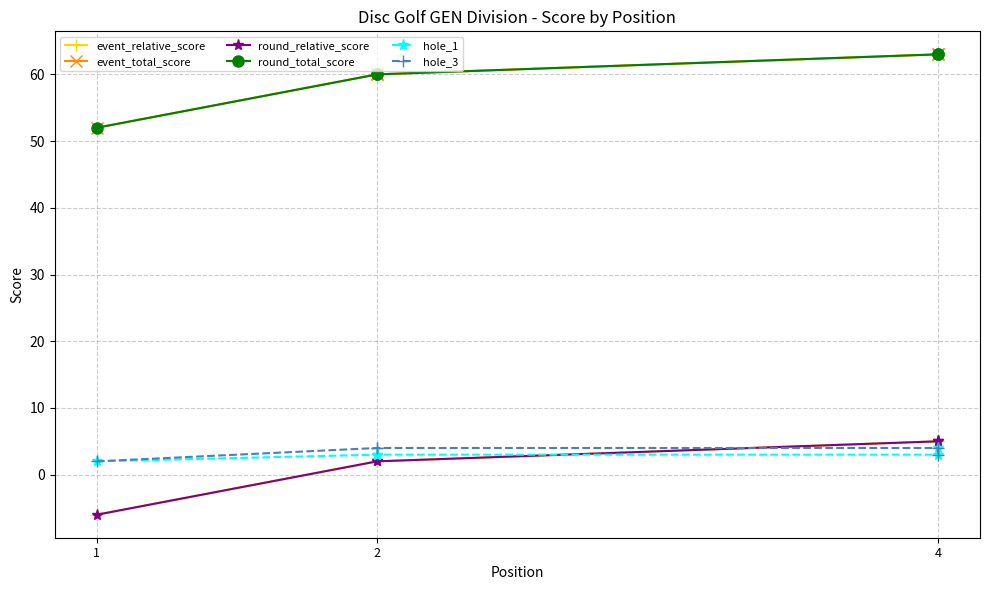

Which series has the largest total across all categories?

event_total_score